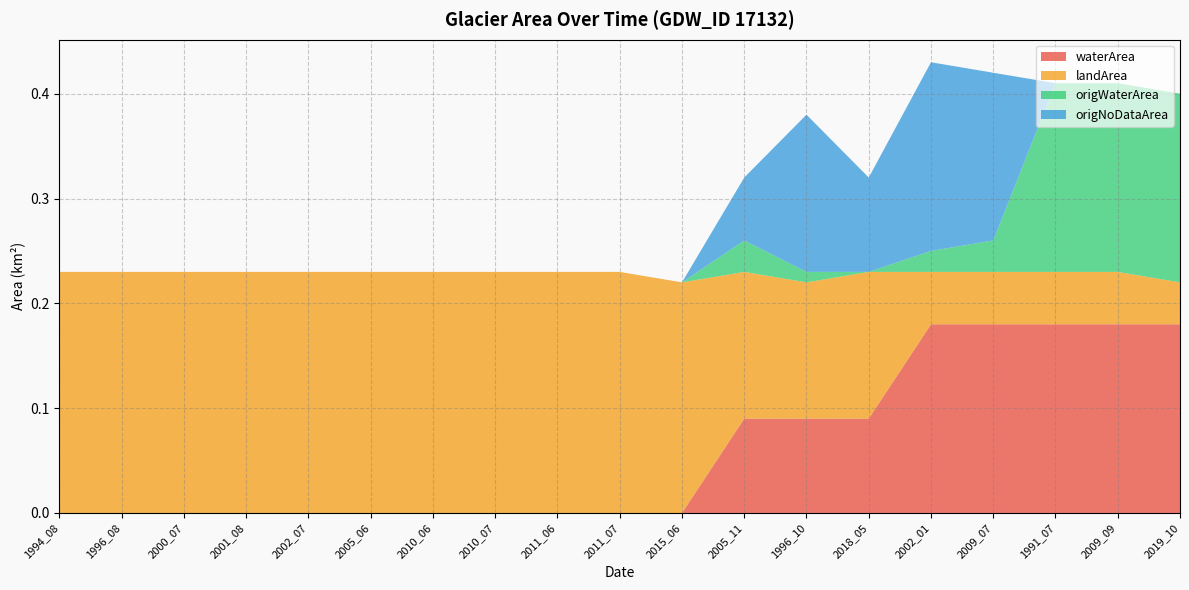

Reading left to right, list all the values displayed in this chart.

waterArea: 1994_08=0.0	1996_08=0.0	2000_07=0.0	2001_08=0.0	2002_07=0.0	2005_06=0.0	2010_06=0.0	2010_07=0.0	2011_06=0.0	2011_07=0.0	2015_06=0.0	2005_11=0.1	1996_10=0.1	2018_05=0.1	2002_01=0.2	2009_07=0.2	1991_07=0.2	2009_09=0.2	2019_10=0.2
landArea: 1994_08=0.2	1996_08=0.2	2000_07=0.2	2001_08=0.2	2002_07=0.2	2005_06=0.2	2010_06=0.2	2010_07=0.2	2011_06=0.2	2011_07=0.2	2015_06=0.2	2005_11=0.1	1996_10=0.1	2018_05=0.1	2002_01=0.1	2009_07=0.1	1991_07=0.1	2009_09=0.1	2019_10=0.0
origWaterArea: 1994_08=0.0	1996_08=0.0	2000_07=0.0	2001_08=0.0	2002_07=0.0	2005_06=0.0	2010_06=0.0	2010_07=0.0	2011_06=0.0	2011_07=0.0	2015_06=0.0	2005_11=0.0	1996_10=0.0	2018_05=0.0	2002_01=0.0	2009_07=0.0	1991_07=0.2	2009_09=0.2	2019_10=0.2
origNoDataArea: 1994_08=0.0	1996_08=0.0	2000_07=0.0	2001_08=0.0	2002_07=0.0	2005_06=0.0	2010_06=0.0	2010_07=0.0	2011_06=0.0	2011_07=0.0	2015_06=0.0	2005_11=0.1	1996_10=0.1	2018_05=0.1	2002_01=0.2	2009_07=0.2	1991_07=0.0	2009_09=0.0	2019_10=0.0